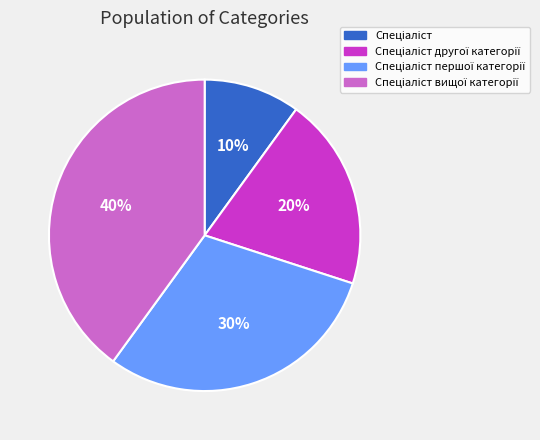

To the nearest percent, what is the average slice percentage?

25%